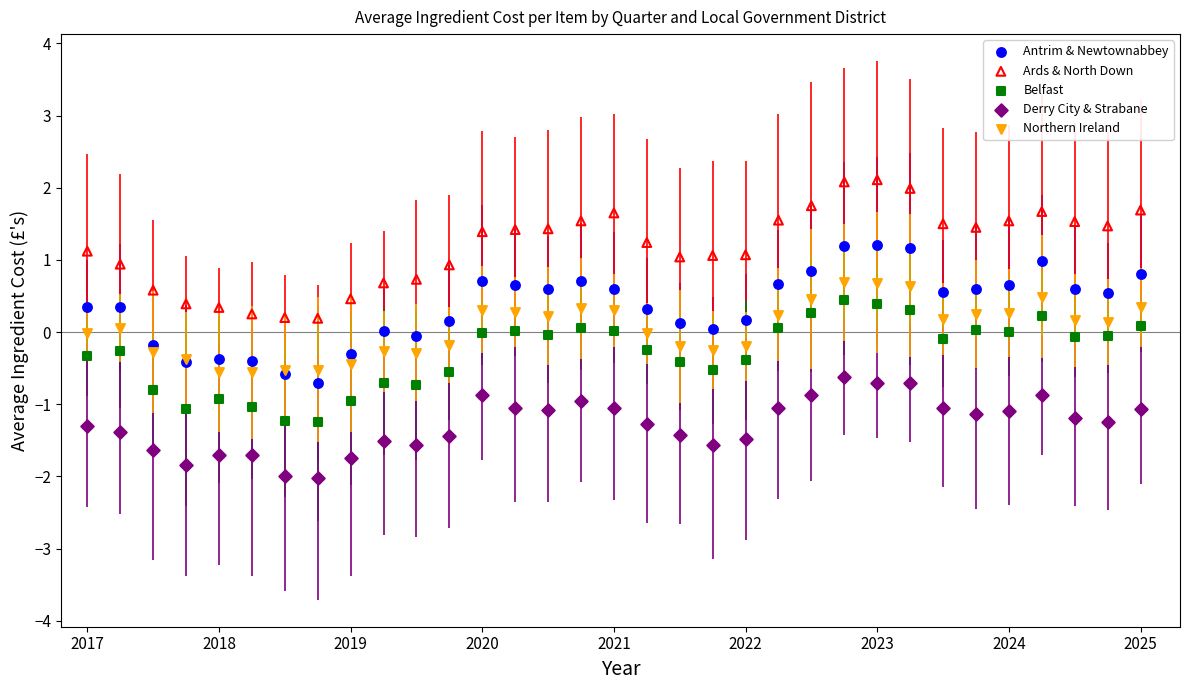

What is the X range (max minus min) for the scatter plot?

8.0